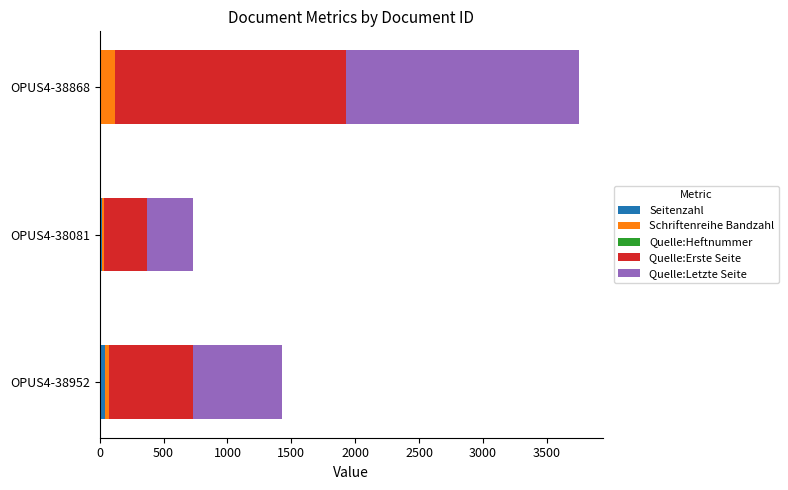

At which category is the sum across all series the highest?

OPUS4-38868